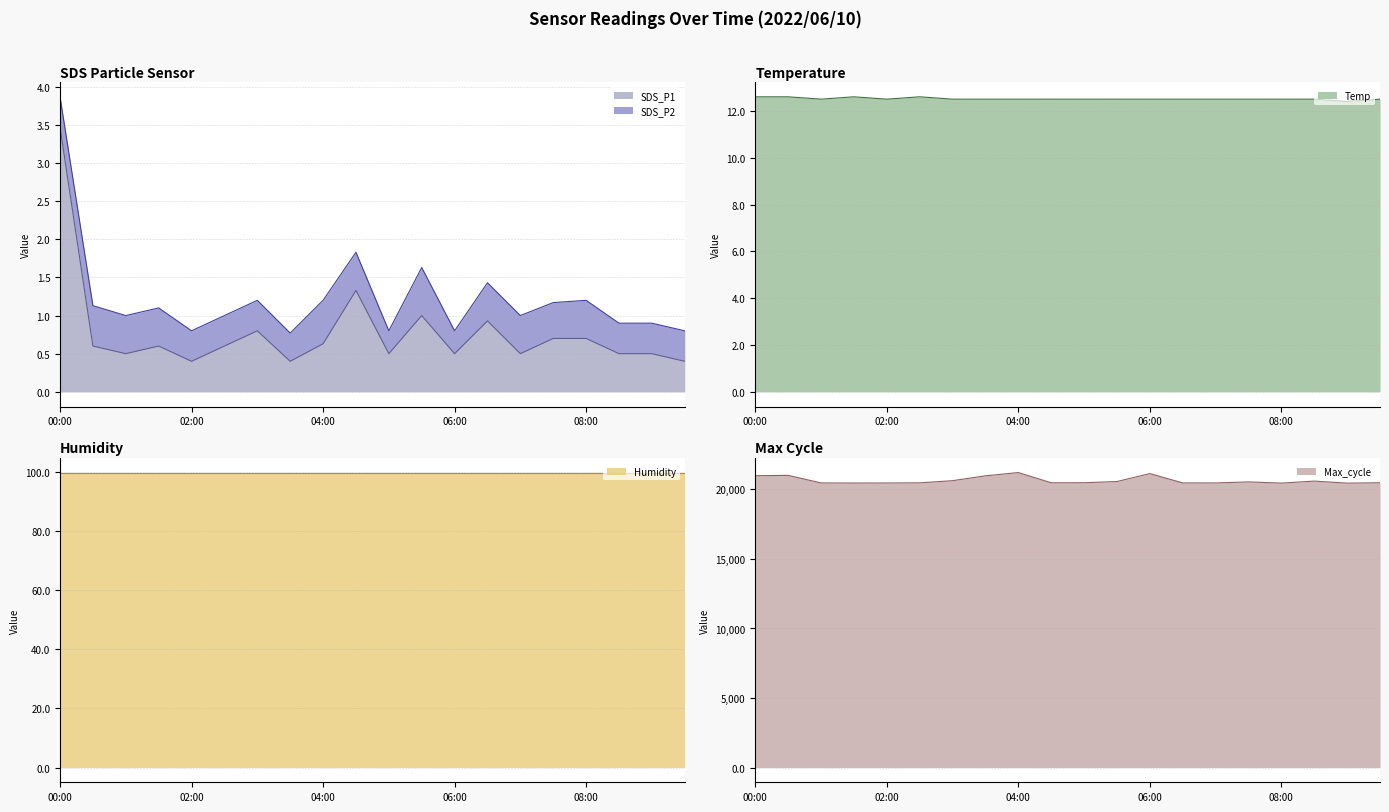

The Temp series shows 7.8 at 04:00. True or false?

False